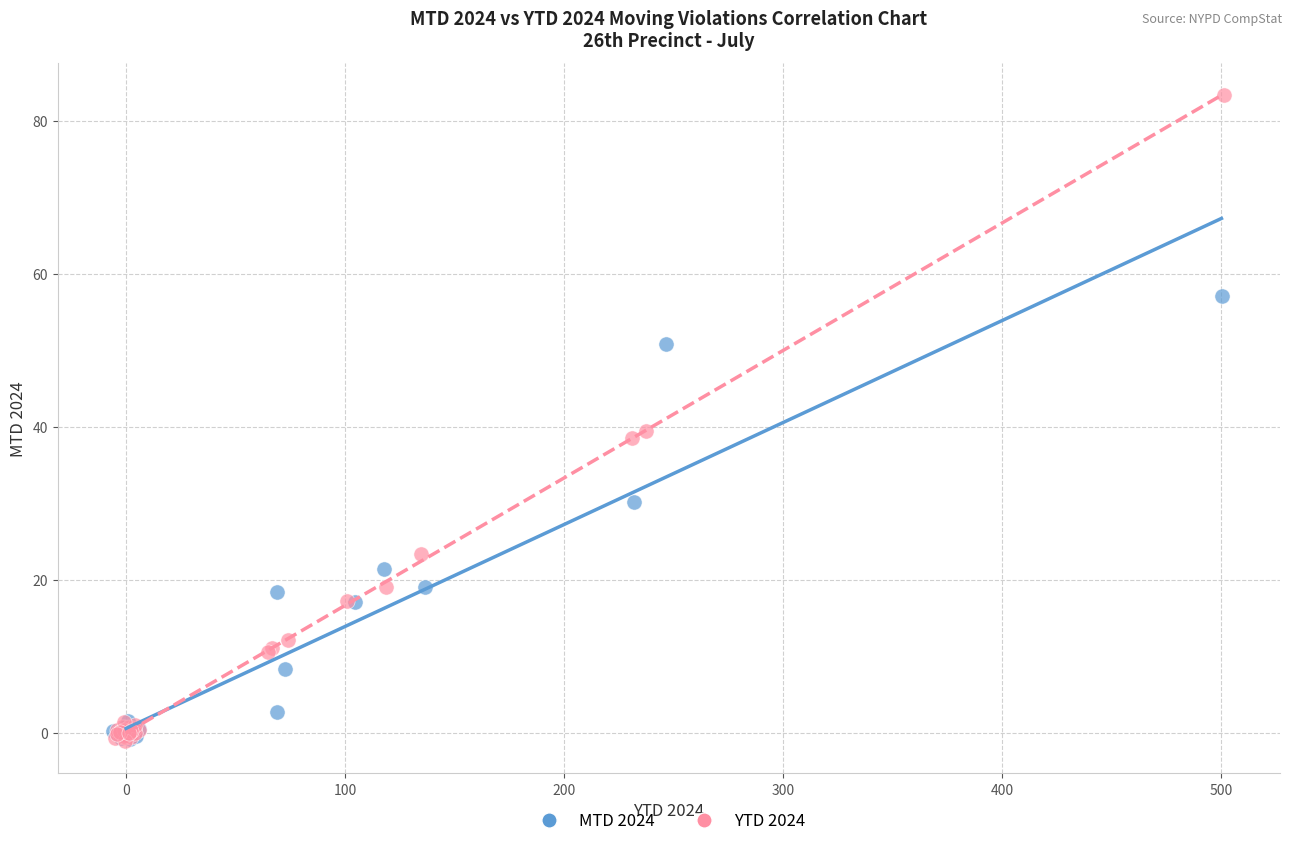

Which series has the largest Y range (max minus min)?

YTD 2024